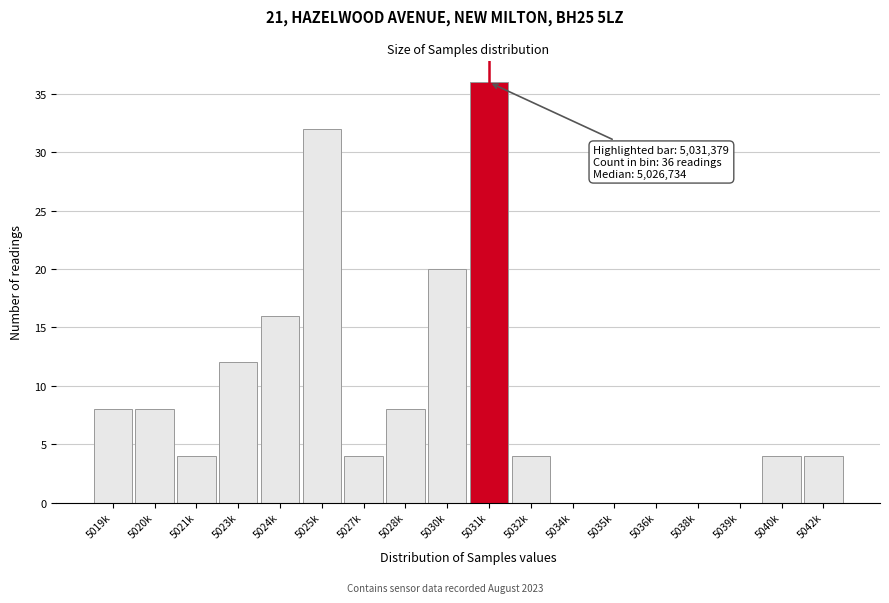

Reading left to right, transcribe all the data shown in this chart.

5019k=8	5020k=8	5021k=4	5023k=12	5024k=16	5025k=32	5027k=4	5028k=8	5030k=20	5031k=36	5032k=4	5034k=0	5035k=0	5036k=0	5038k=0	5039k=0	5040k=4	5042k=4